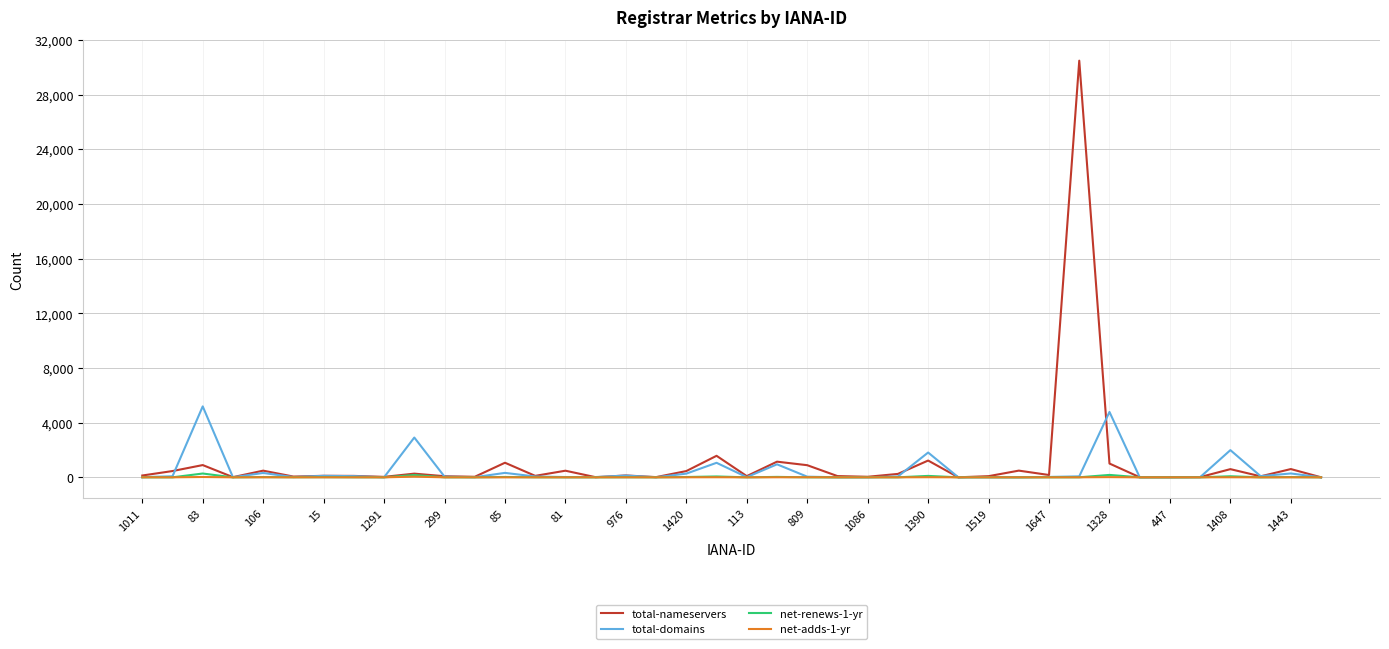

Does the chart display data point markers on the line(s)?

No